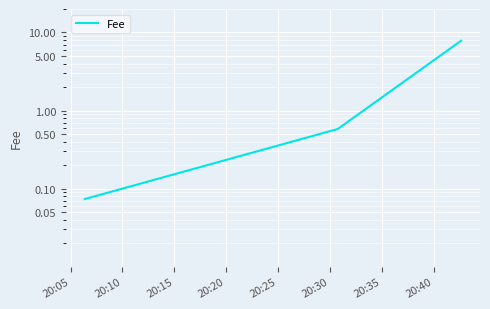

What is the minimum value shown in the chart?

0.1